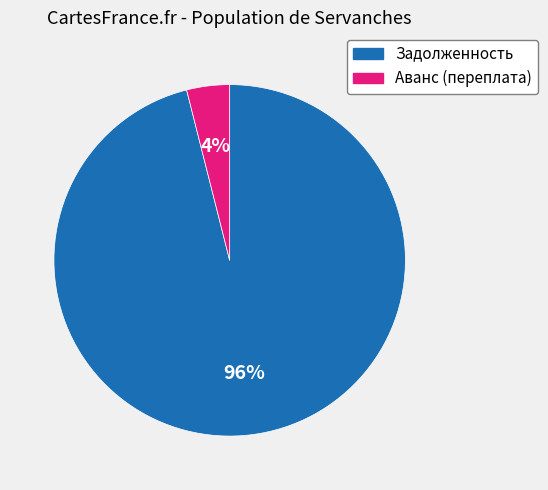

Is there a majority slice in this chart?

Yes